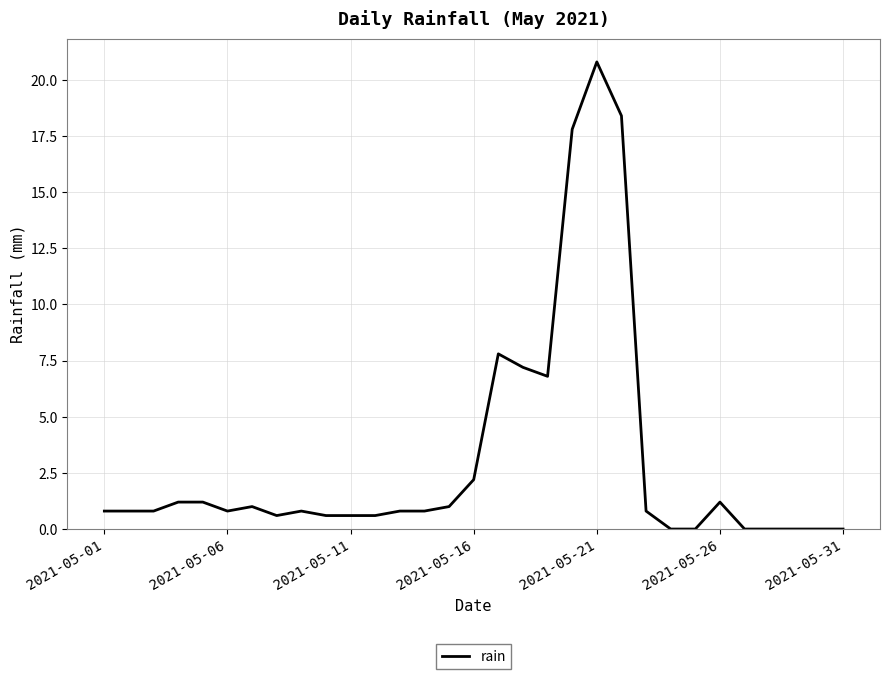

What is the greatest value displayed?

20.8